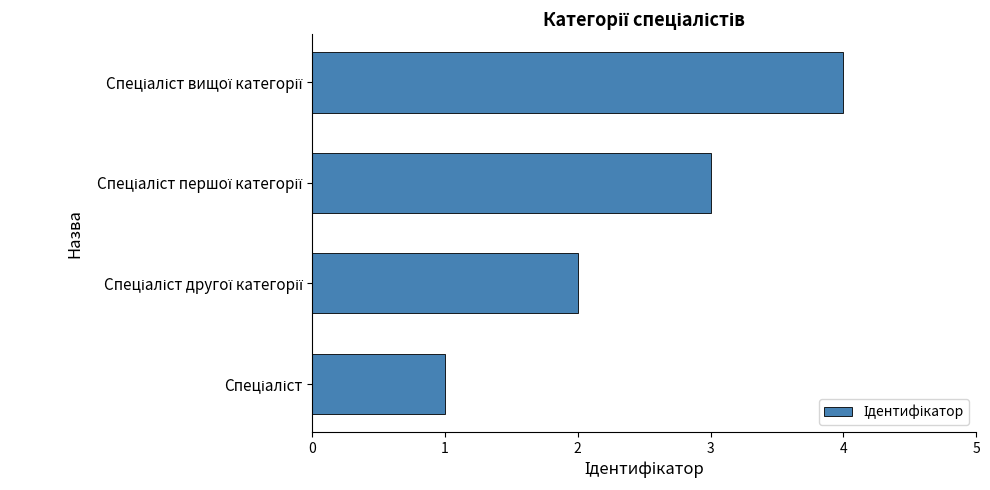

What is the greatest value displayed?

4